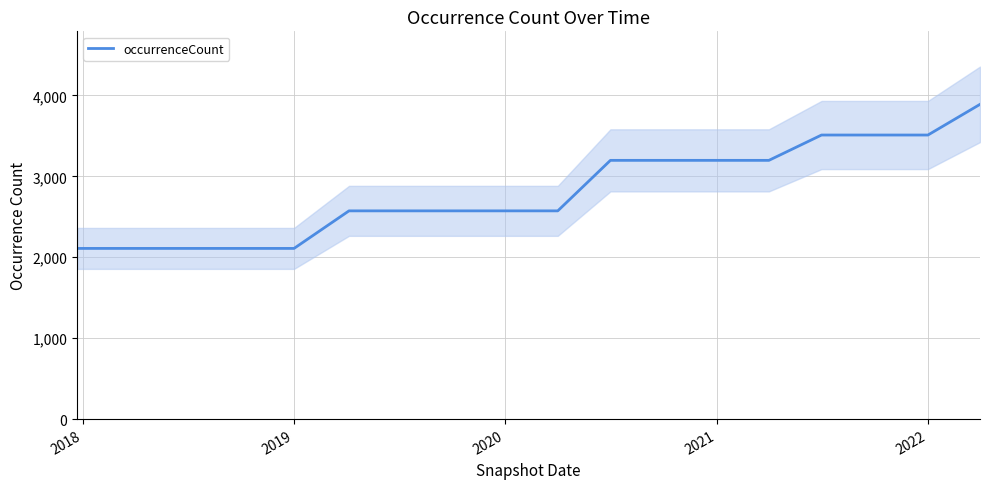

Does the chart have visible grid lines?

Yes